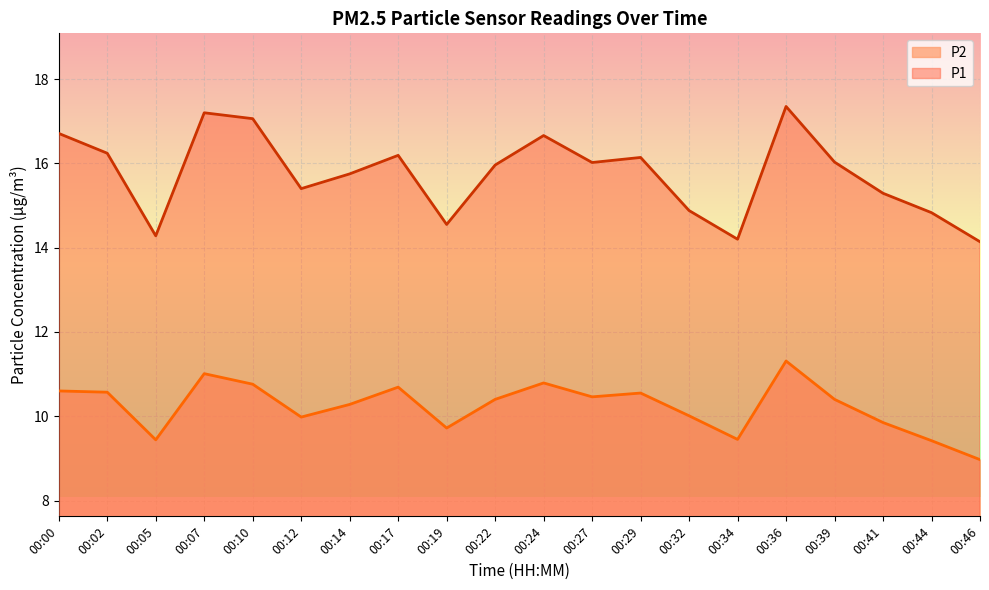

What is the difference between the P1 values at 00:17 and 00:32?

1.3